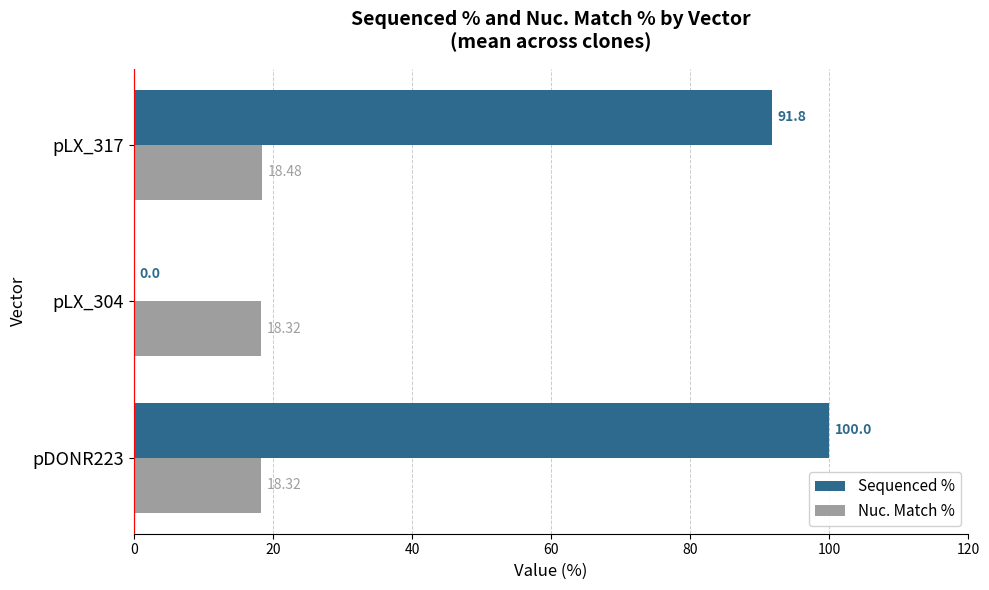

Which series has the largest total across all categories?

Sequenced %